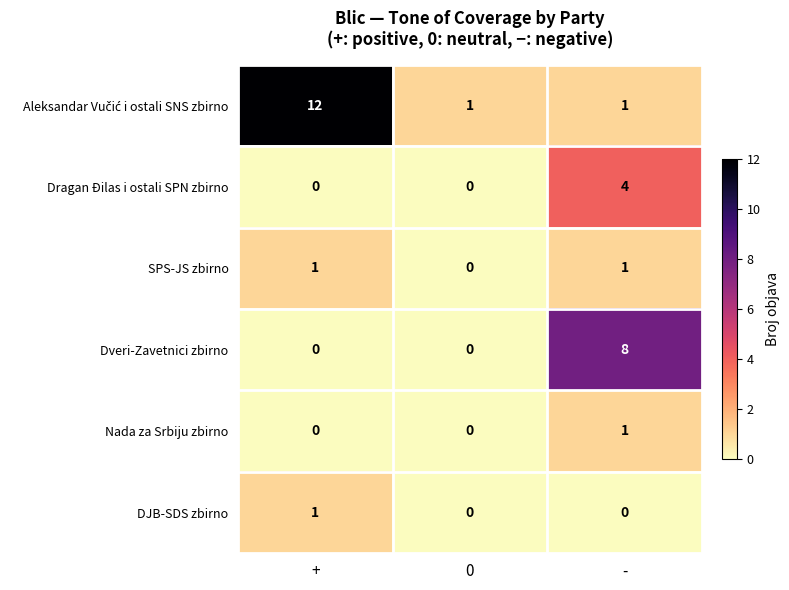

At which category is the sum across all series the highest?

-